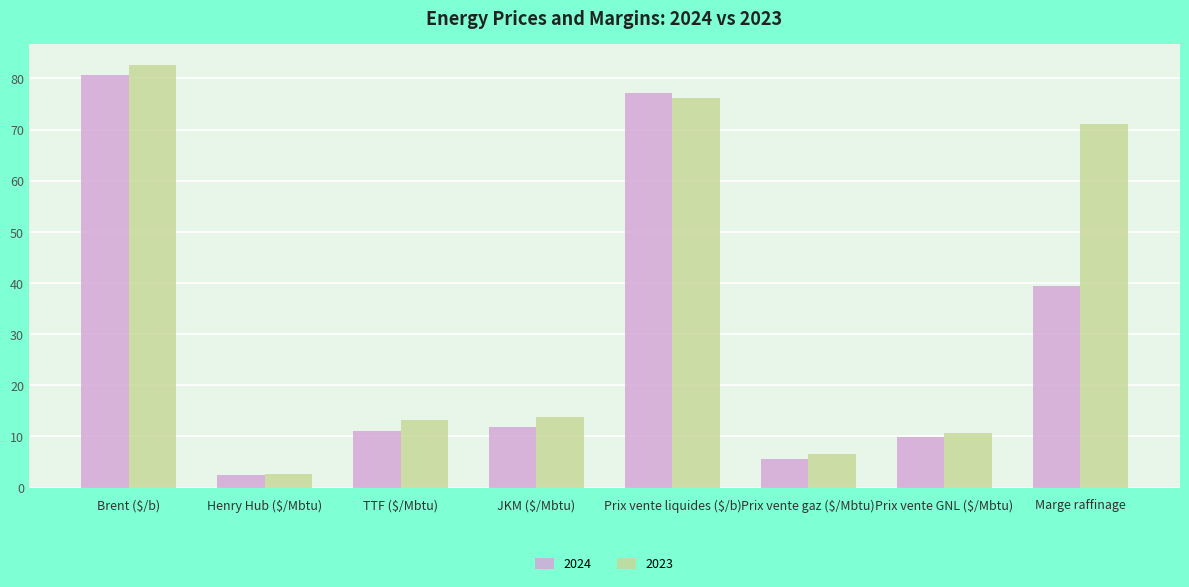

At which category is the sum across all series the highest?

Brent ($/b)